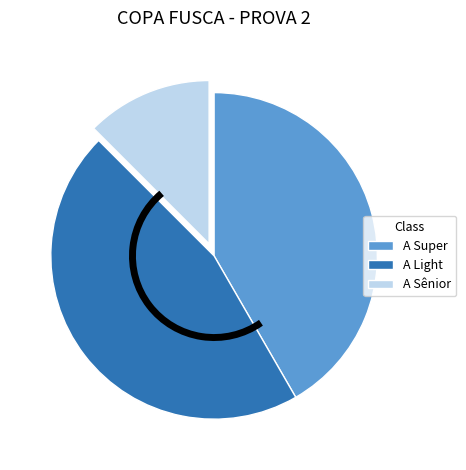

Do A Super and A Sênior together represent more than half of the pie?

Yes